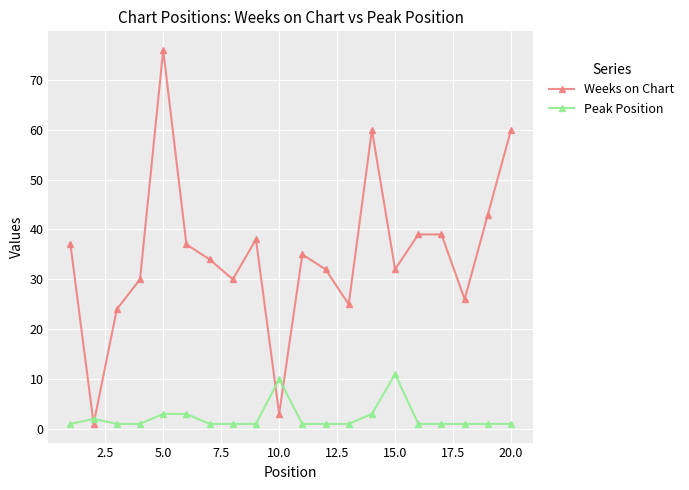

What are all the series names shown in the legend?

Weeks on Chart, Peak Position